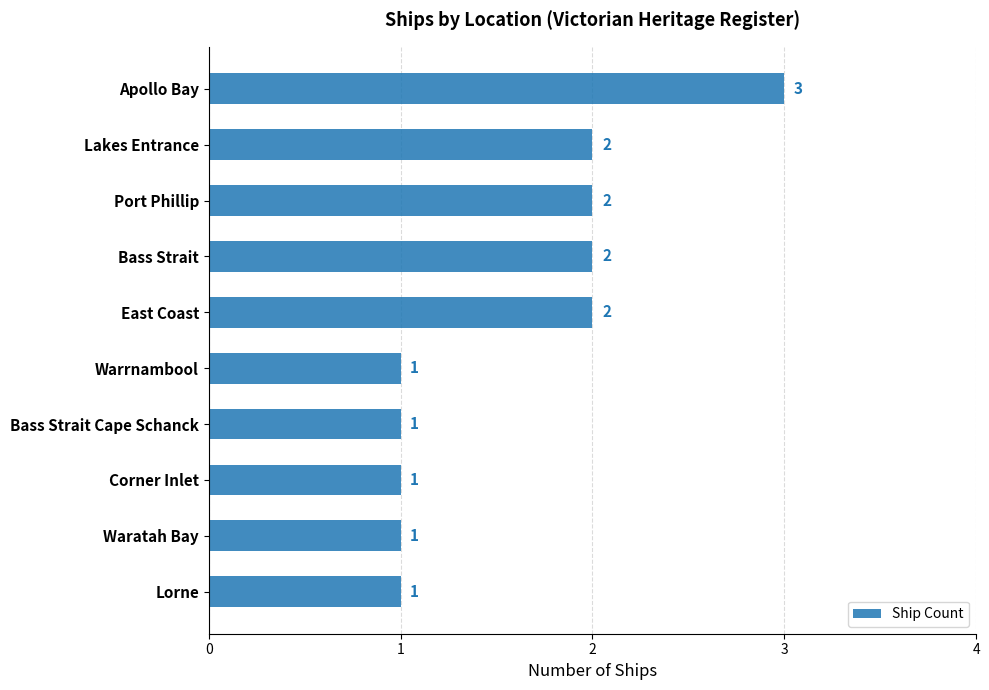

Which category has the highest value across all series?

Apollo Bay